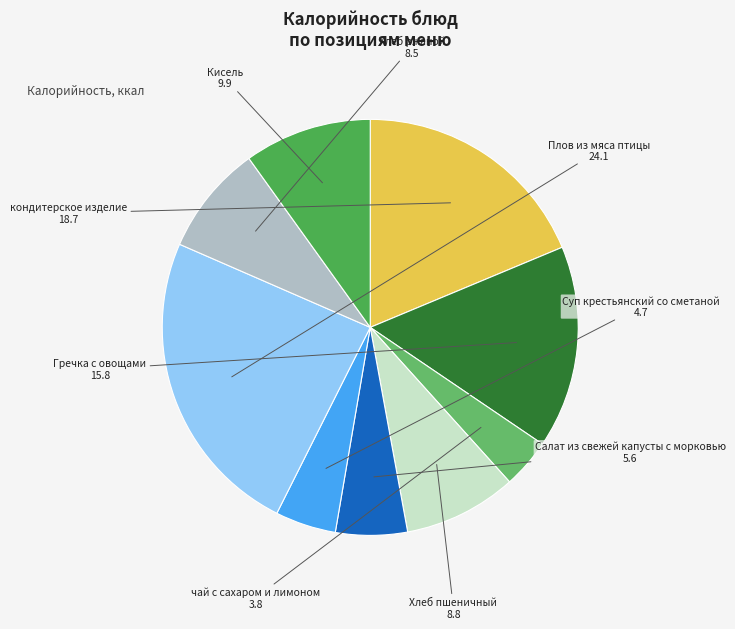

What is the smallest slice in the pie chart?

чай с сахаром и лимоном